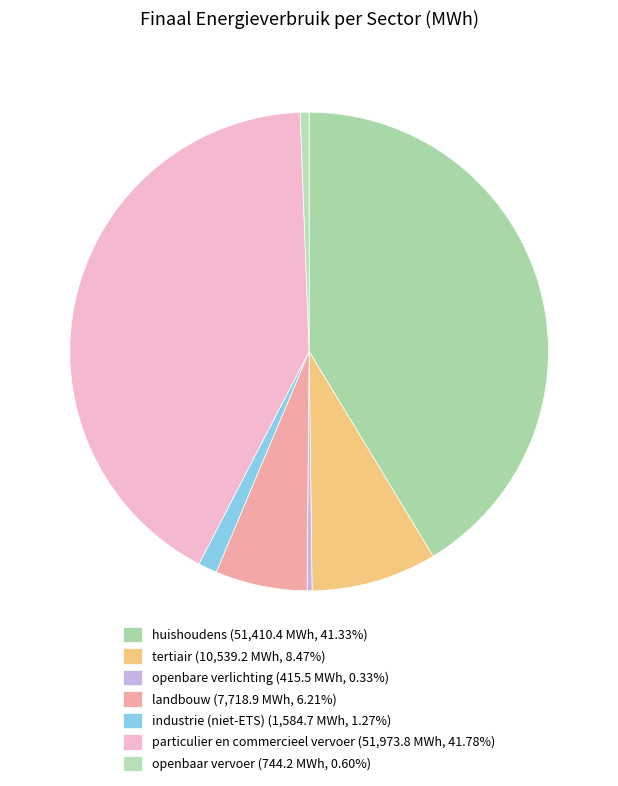

What is the ratio of the value at openbaar vervoer to the value at landbouw?

0.1